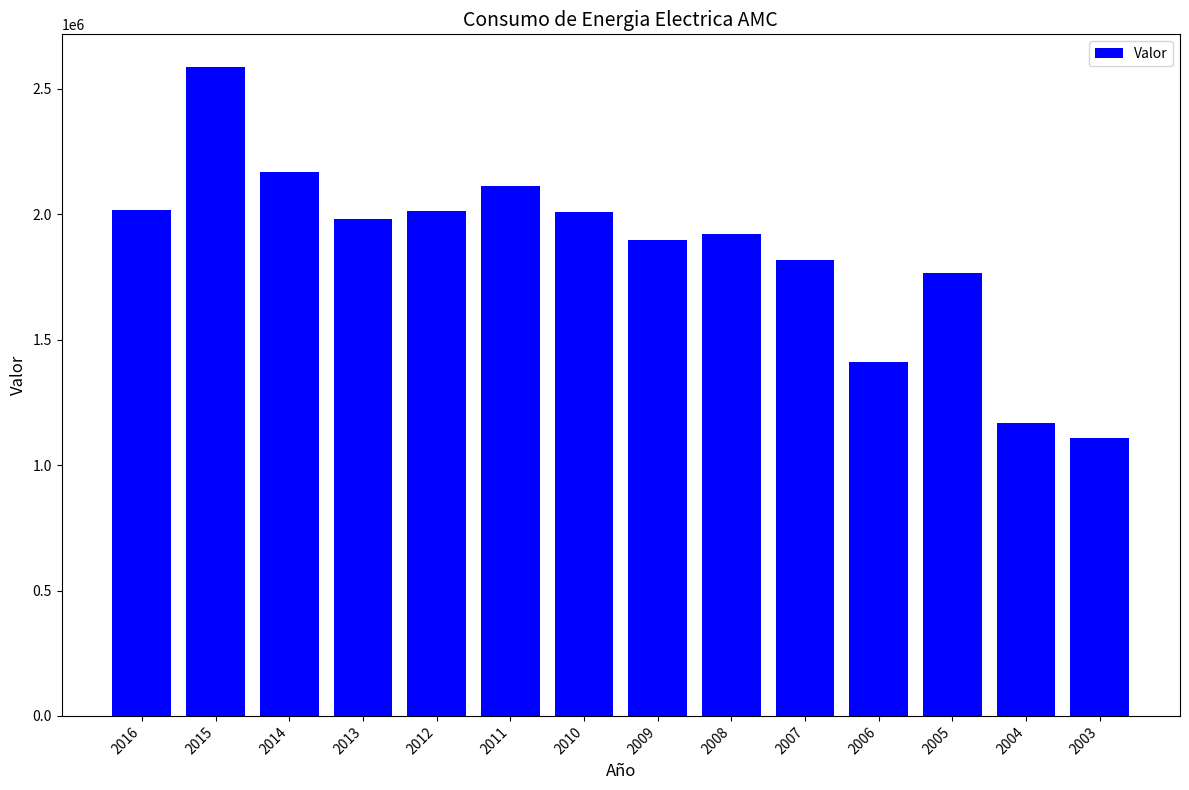

Approximately how many times larger is the value at 2011 compared to 2015?

0.8